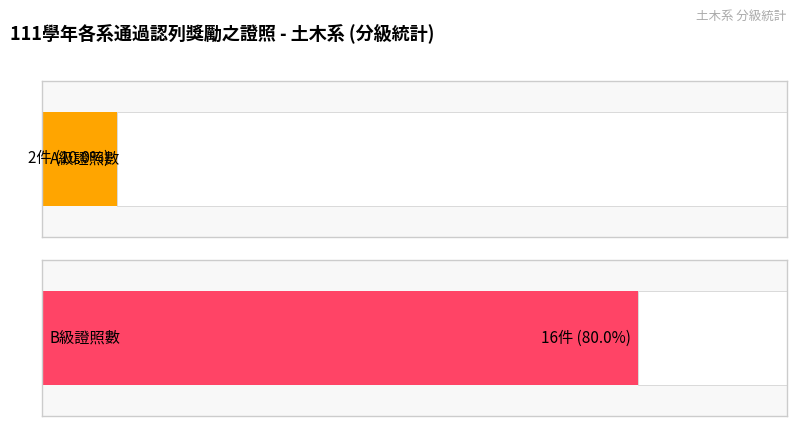

What are all the series names shown in the legend?

A, B